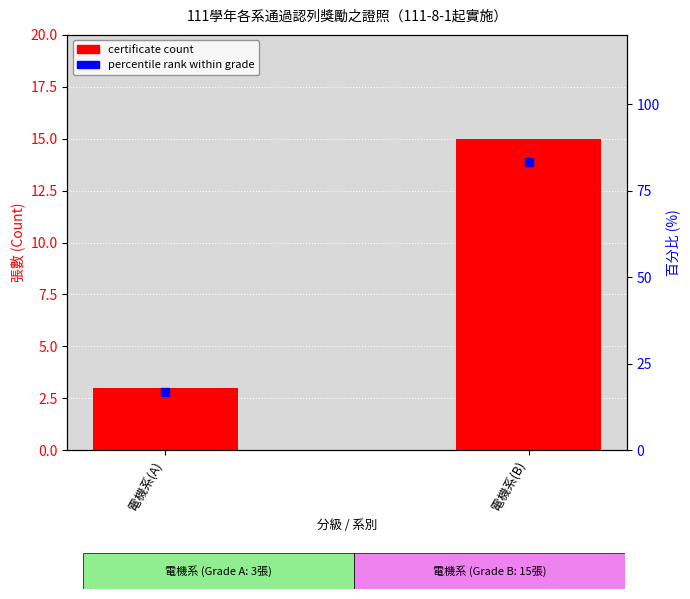

Is the value of percentile rank within grade at 電機系(B) greater than the value of certificate count at 電機系(A)?

Yes